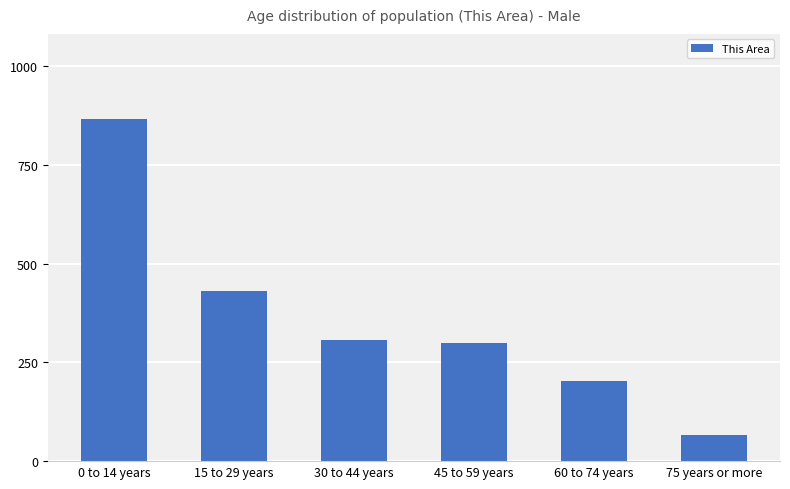

What is the label of the 4th bar from the left?

45 to 59 years